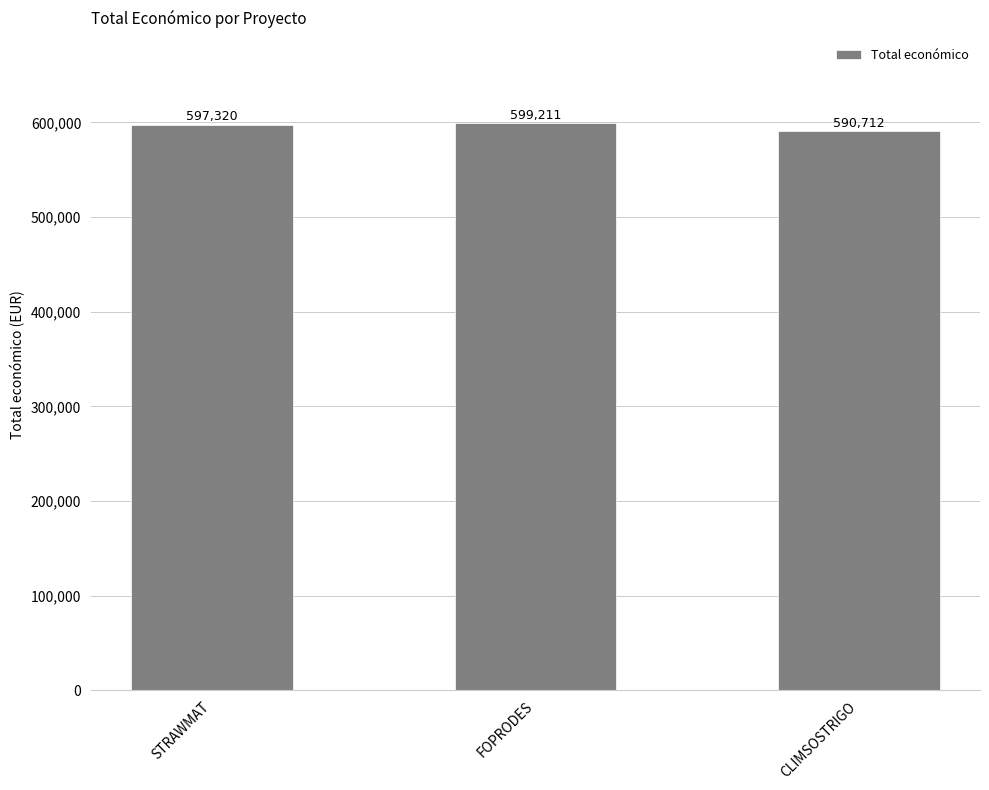

The value at CLIMSOSTRIGO is 882829. True or false?

False